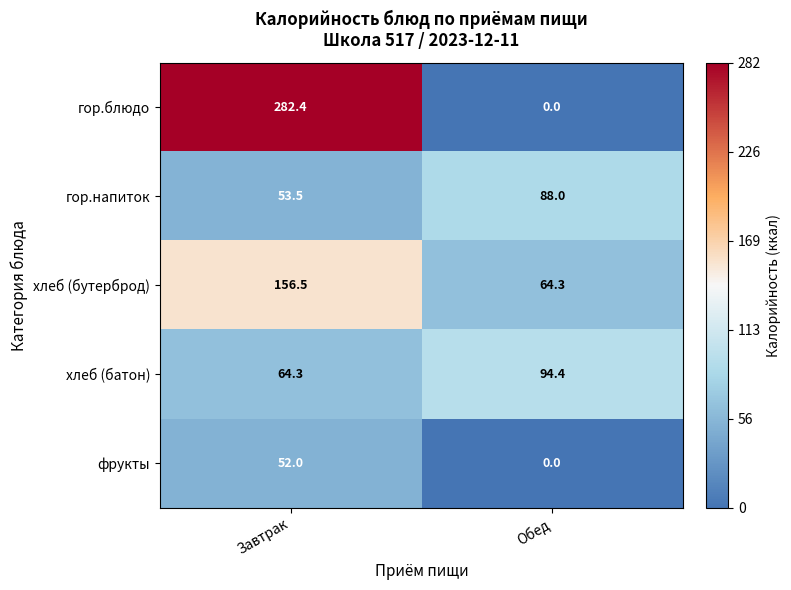

Reading left to right, list all the values displayed in this chart.

гор.блюдо: 282.4	0.0
гор.напиток: 53.5	88.0
хлеб (бутерброд): 156.5	64.3
хлеб (батон): 64.3	94.4
фрукты: 52.0	0.0